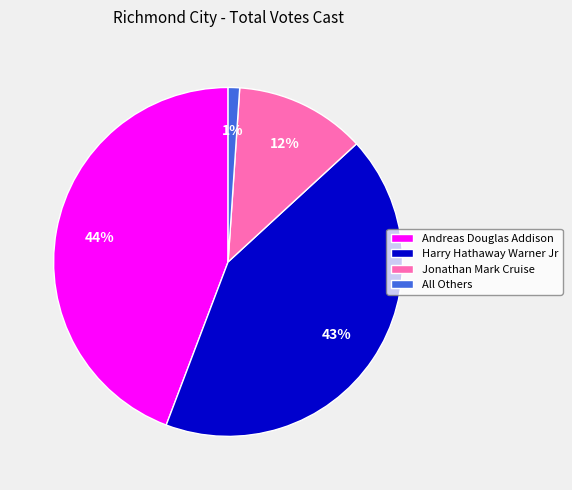

To the nearest percent, what is the difference between the largest and smallest slice percentages?

43%